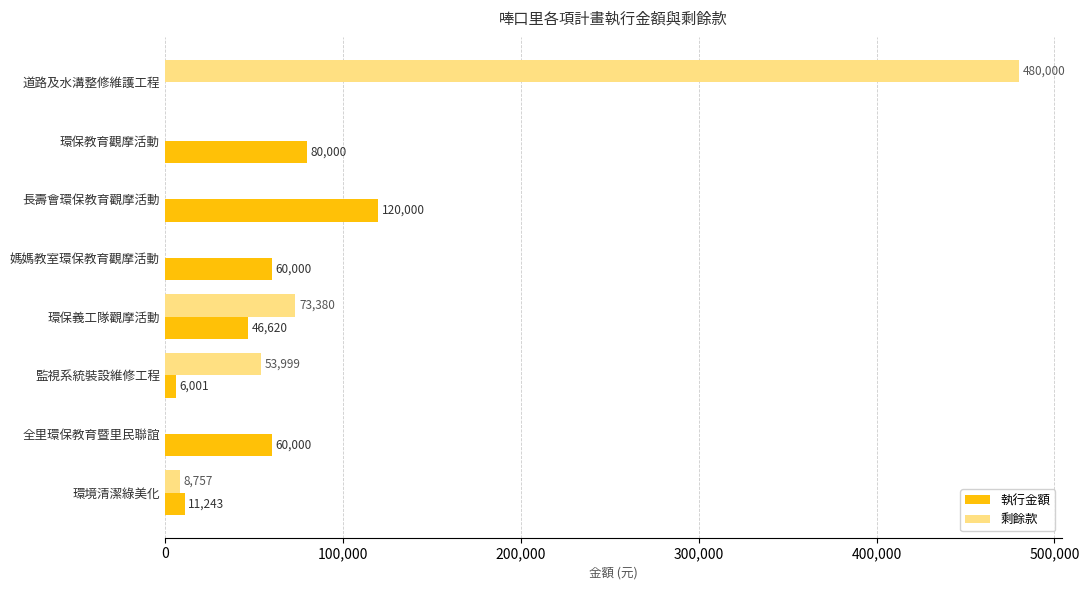

At which category is the sum across all series the highest?

道路及水溝整修維護工程